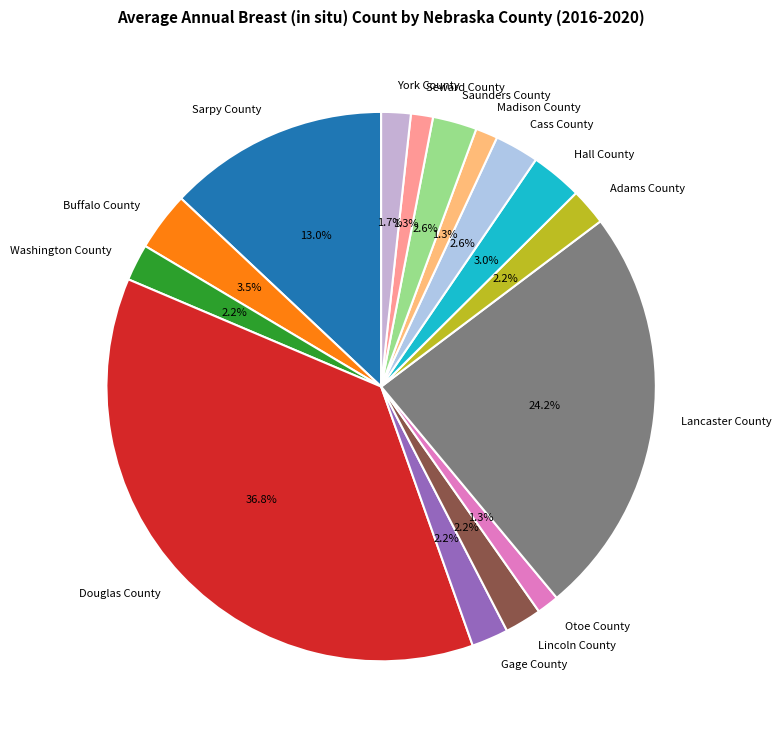

To the nearest percent, what is the difference between the Hall County and Washington County slice percentages?

1%